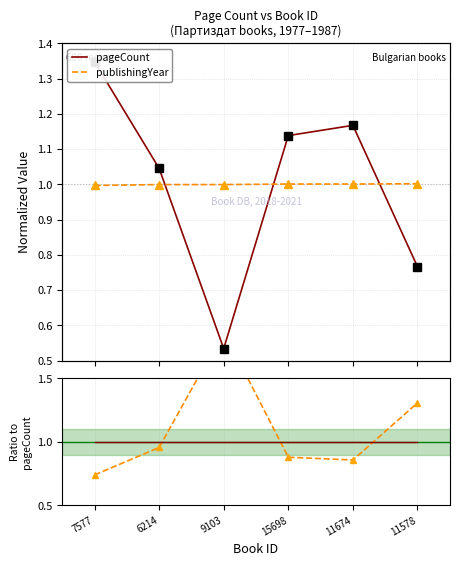

What is the label of the 1st point from the left?

7577